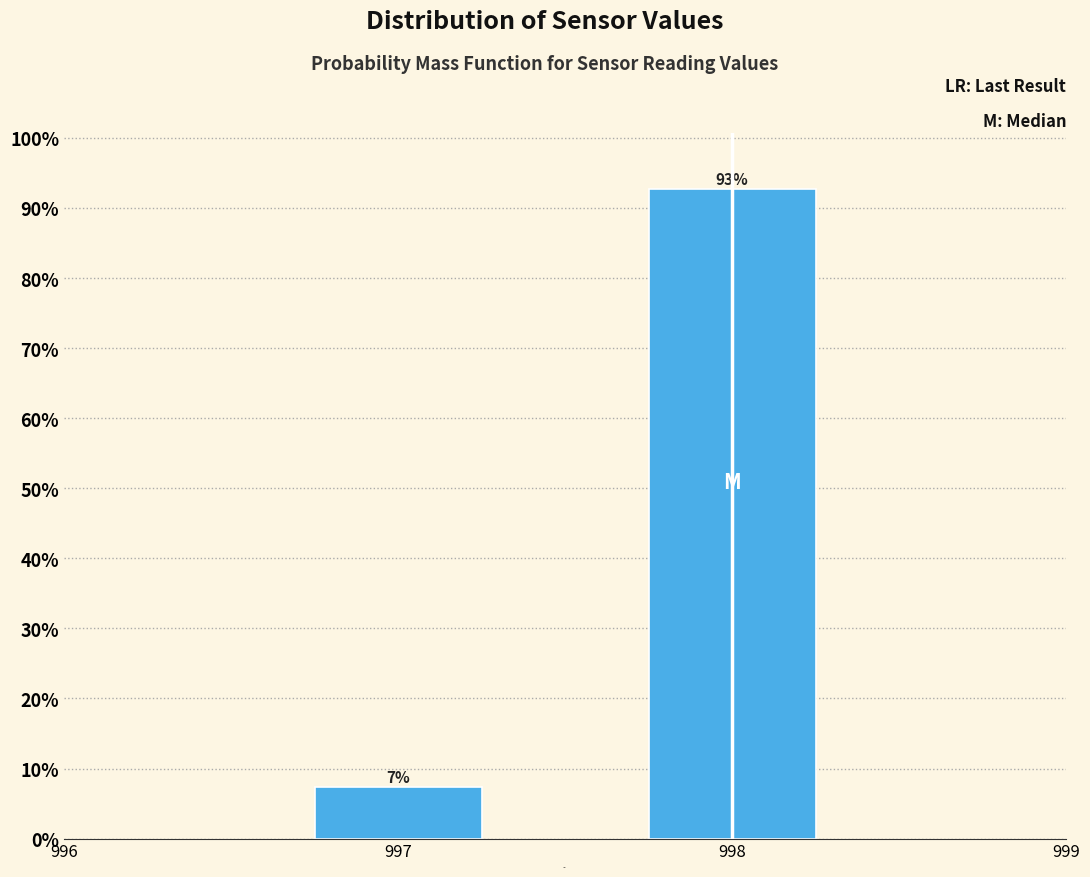

True or false: the data shows 37.3 at 998.

False